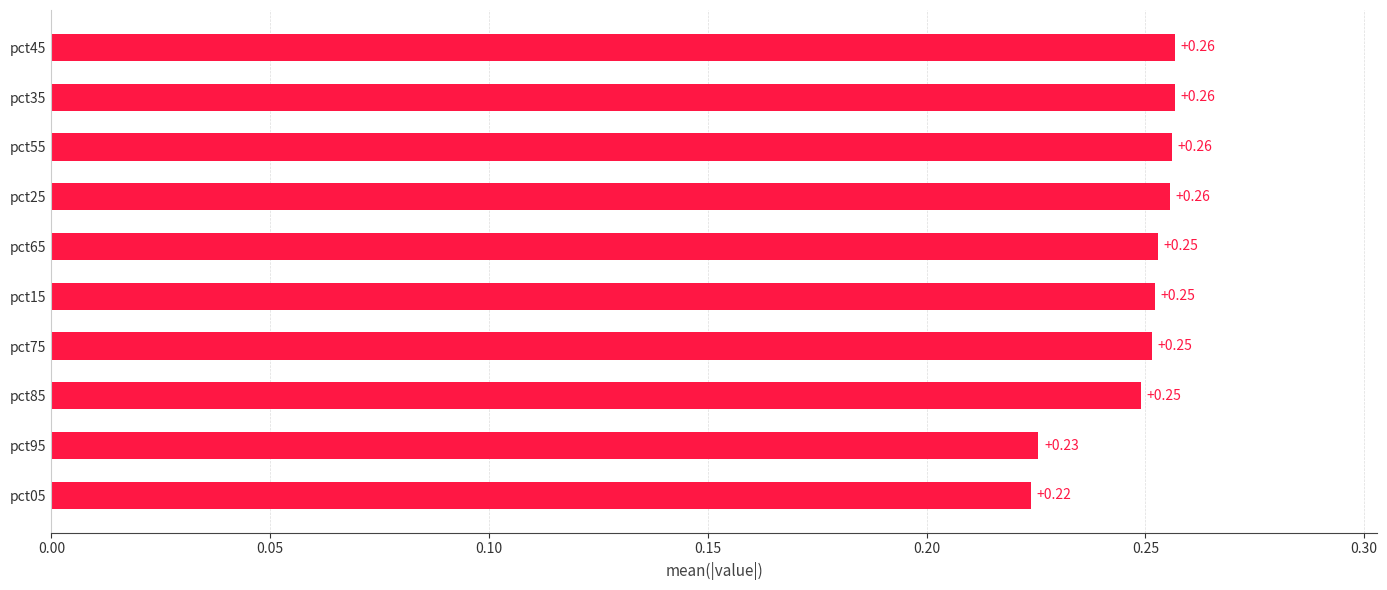

What is the sum of the values at pct25 and pct45?

0.5